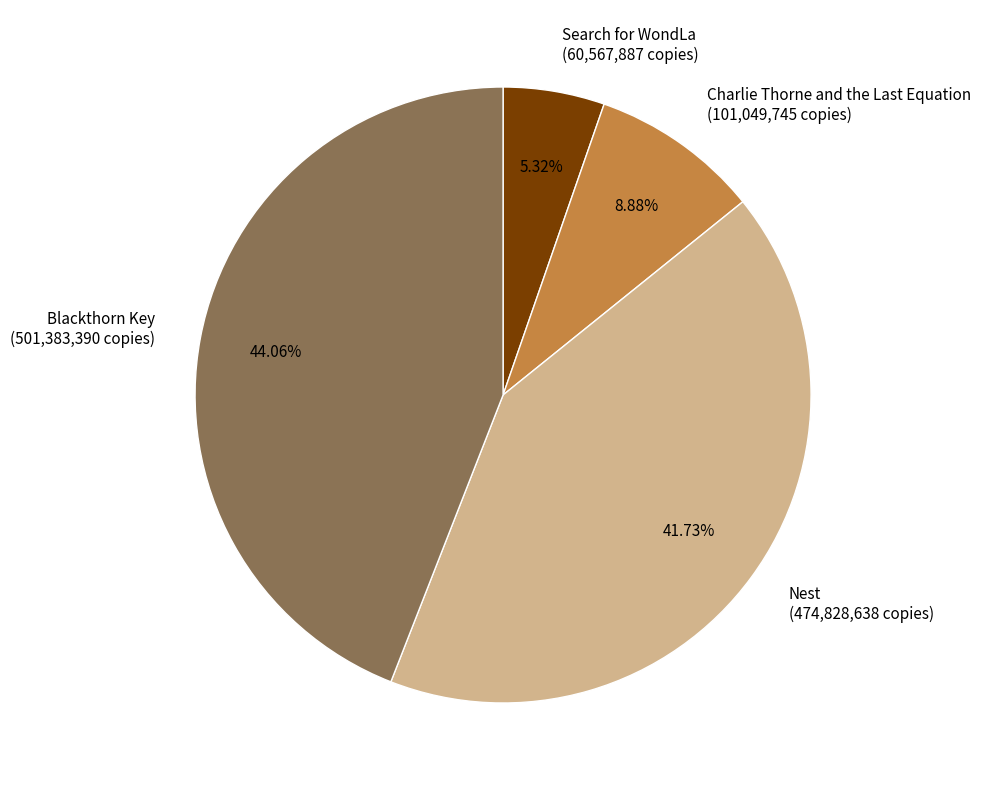

Does any single category account for the majority?

No